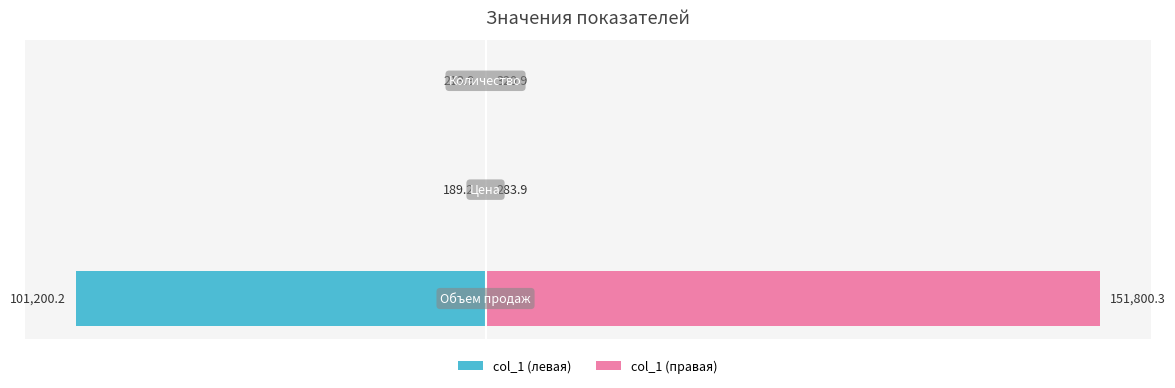

Which series has the largest range (max minus min)?

col_1 (правая)